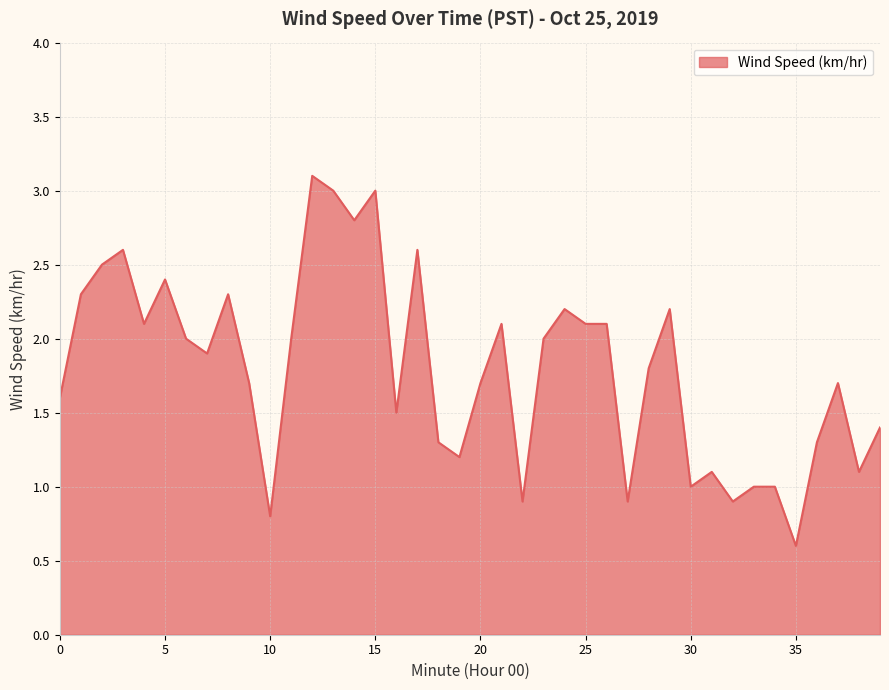

What is the maximum value shown in the chart?

3.1